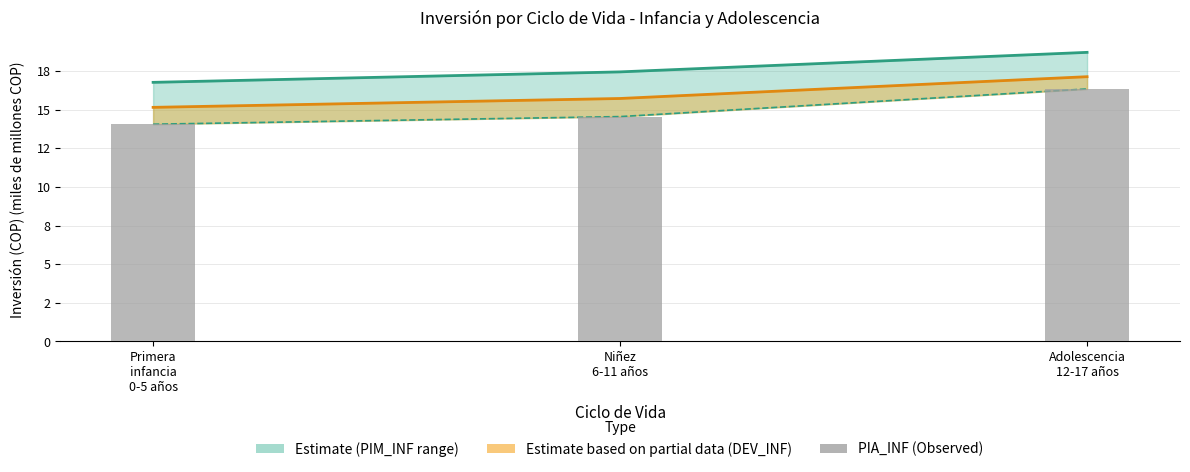

What is the ratio of the value at Niñez
6-11 años to the value at Adolescencia
12-17 años?

0.9